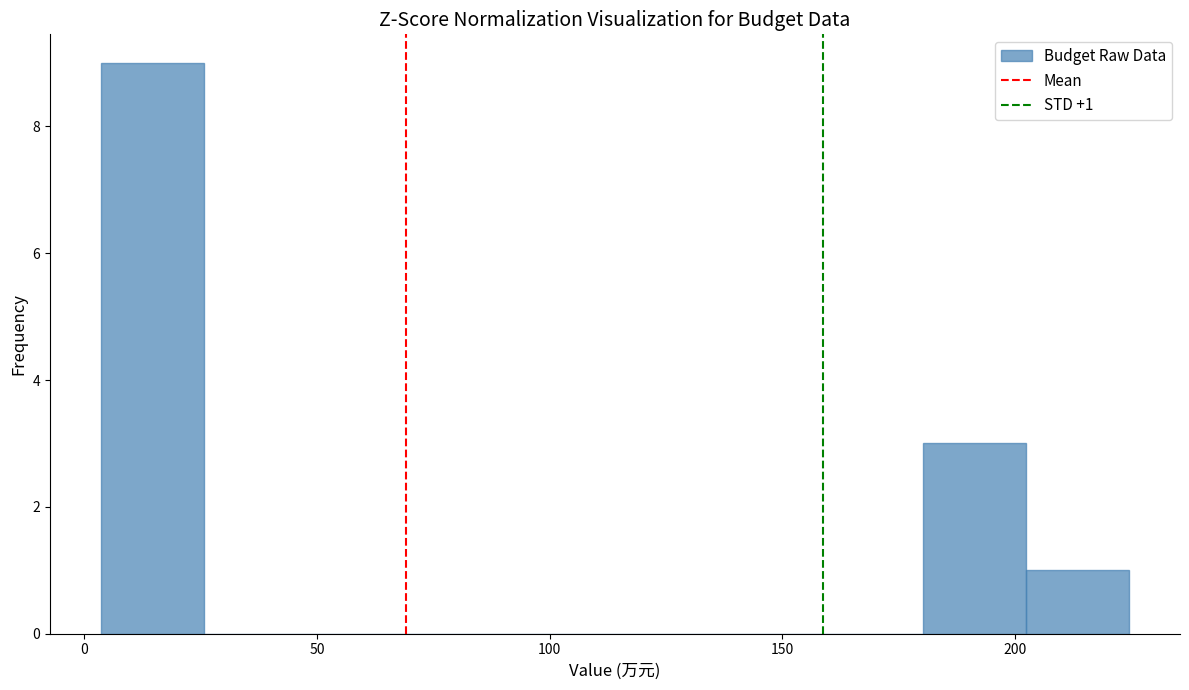

Which range on the x-axis has the tallest bar?

5 to 25